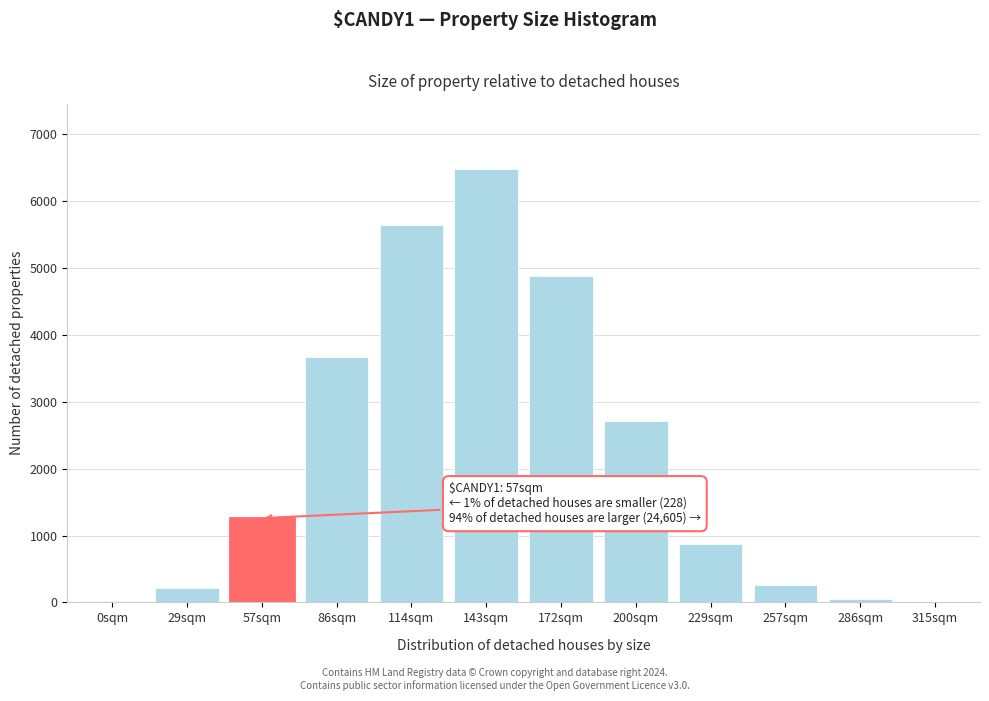

What is the sum of all values?

26094